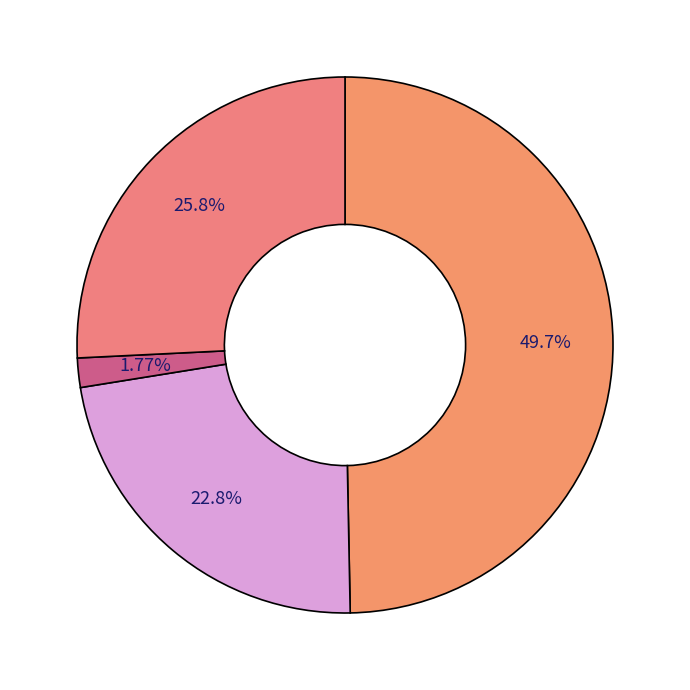

How many segments does this pie chart have?

4